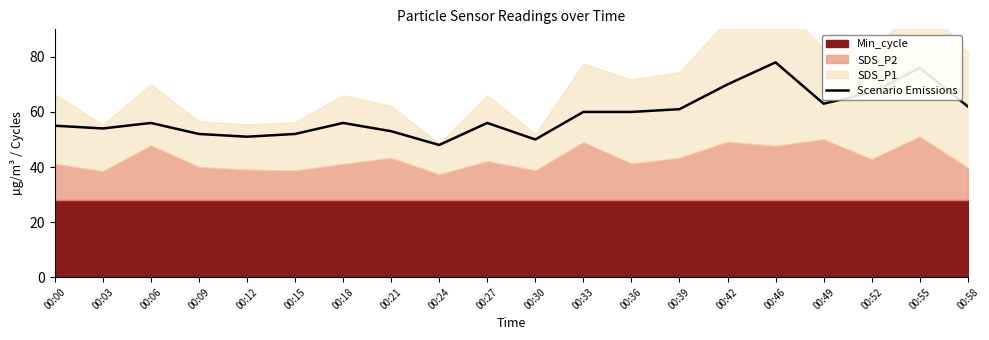

The value at 00:30 is 10. True or false?

False